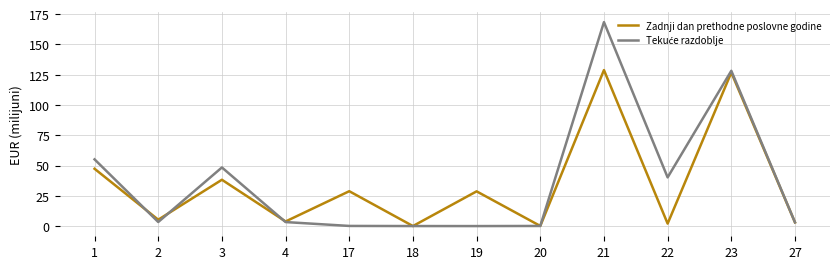

What is the spread (max minus min) of values at 1?

7.8